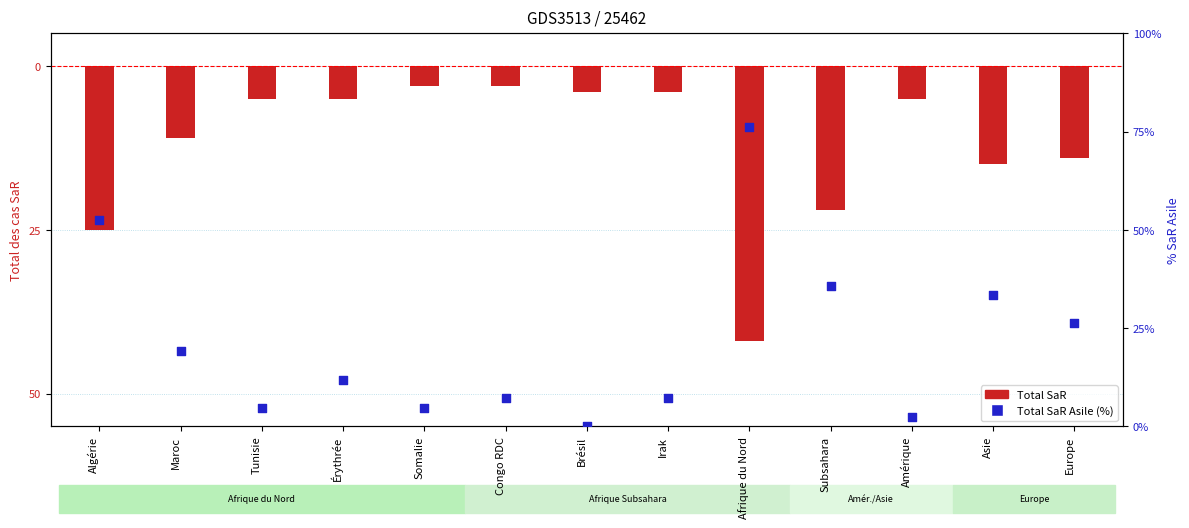

Which series reaches the maximum Y coordinate?

Total SaR Asile (%)